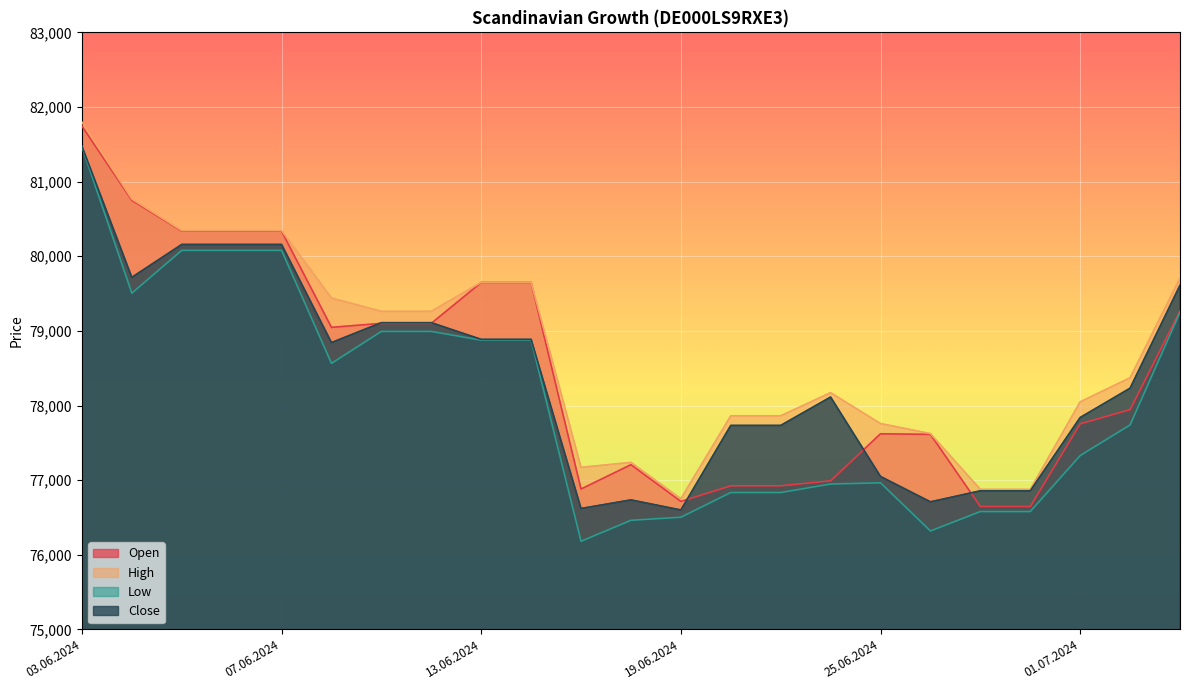

What are all the series names shown in the legend?

Open, High, Low, Close